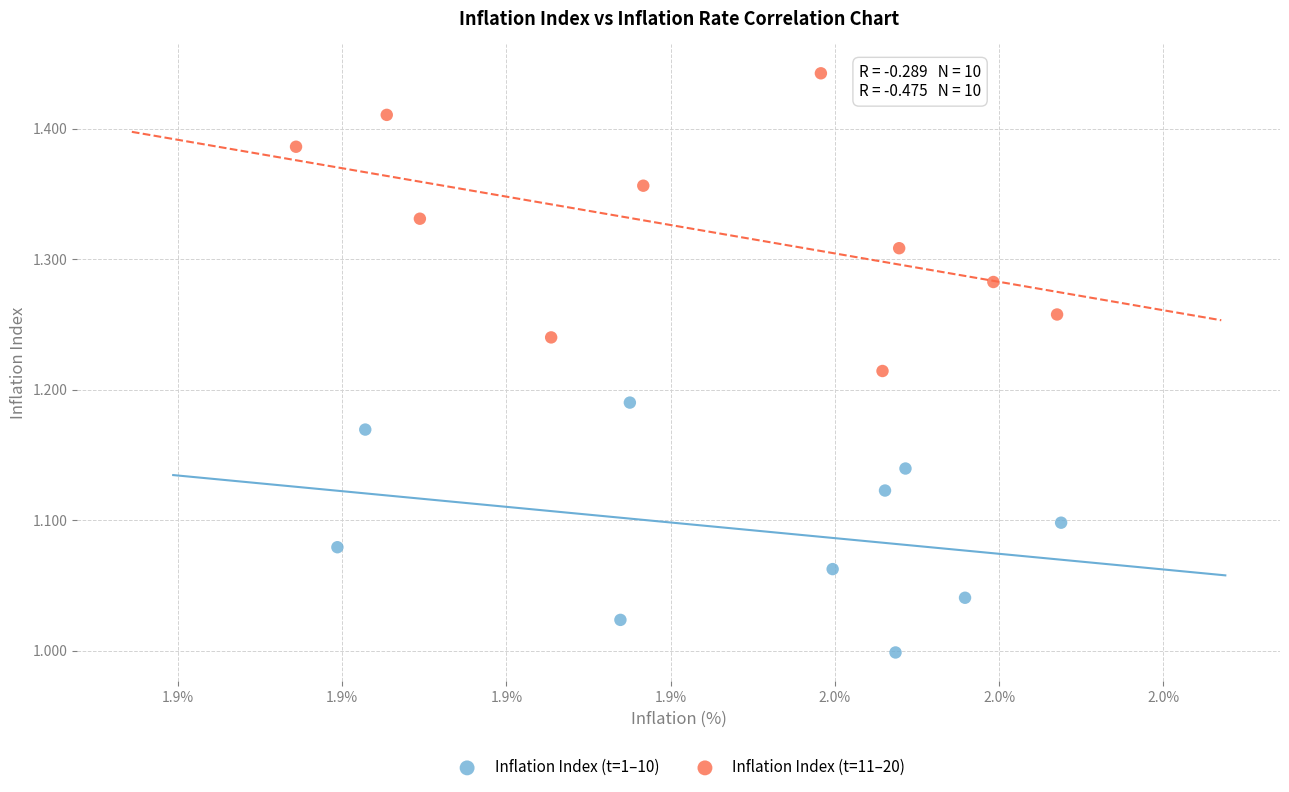

Which series has the widest spread of Y values?

Inflation Index (t=11–20)